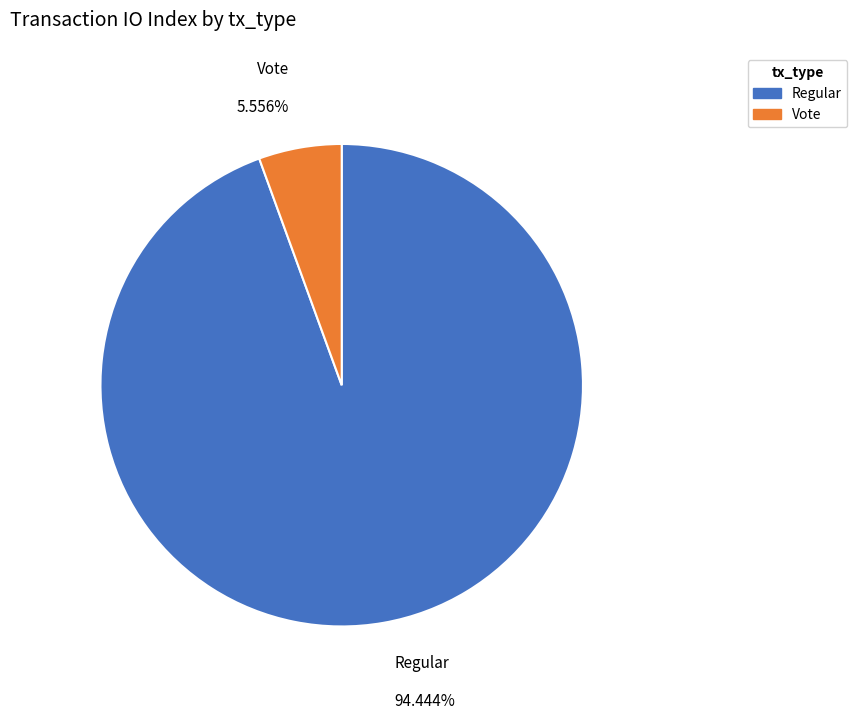

Count the number of slices in the pie.

2